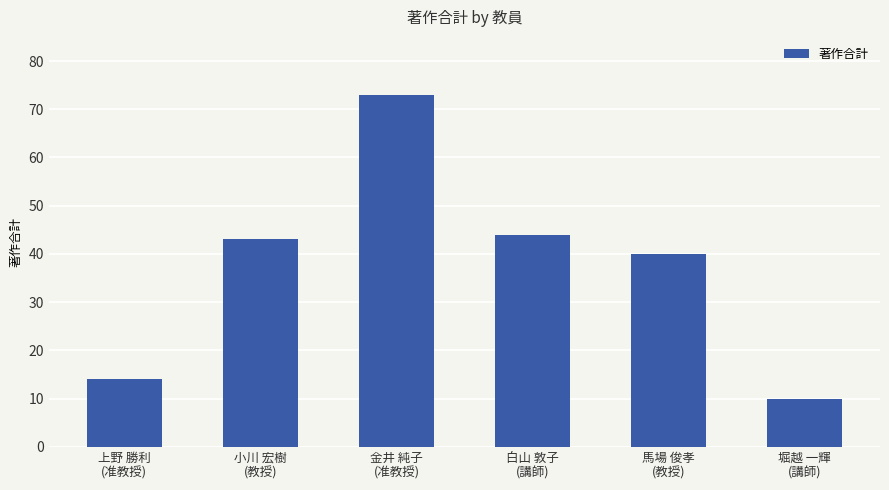

Between 堀越 一輝
(講師) and 白山 敦子
(講師), which is larger?

白山 敦子
(講師)